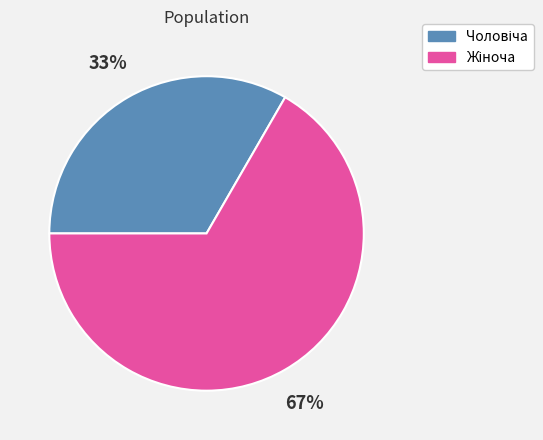

Is there a majority slice in this chart?

Yes